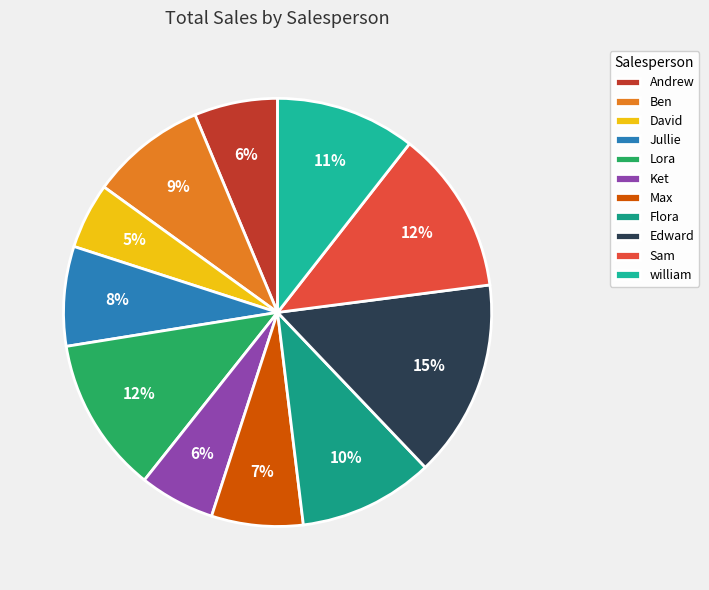

True or false: David accounts for 20% of the total.

False